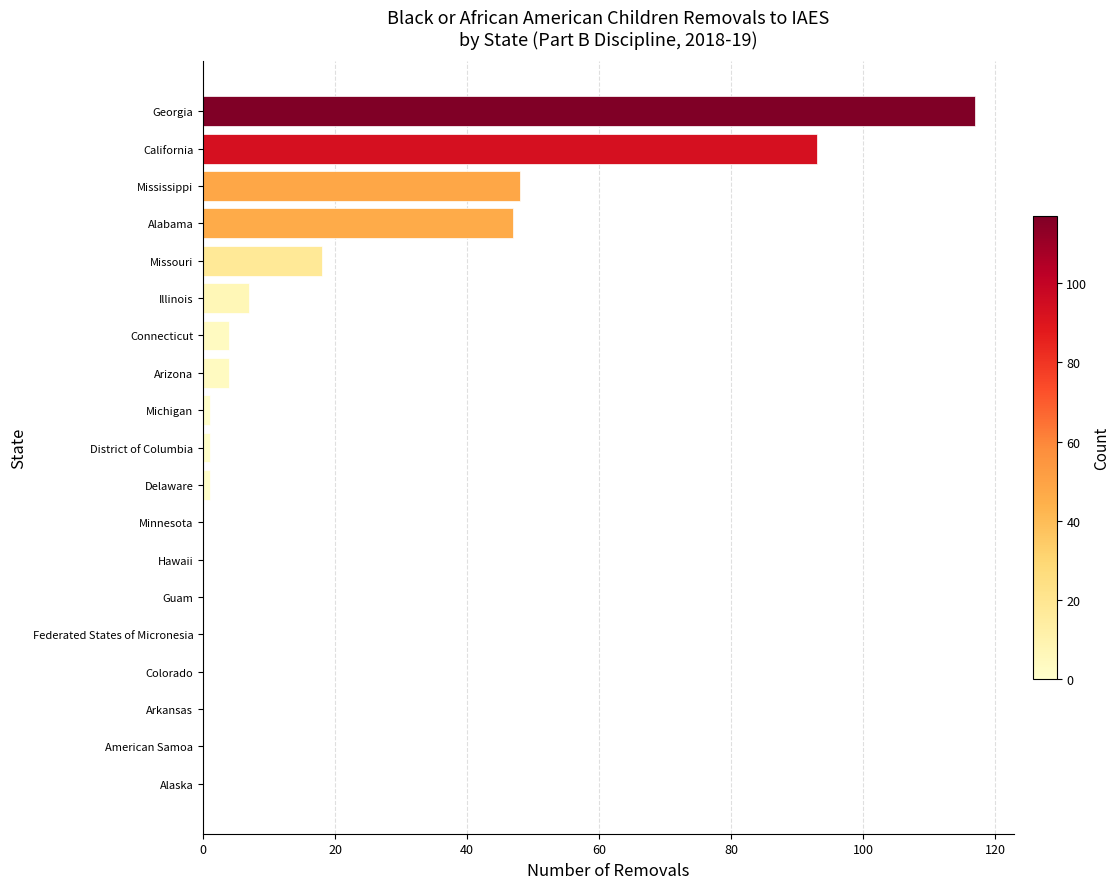

Does the chart contain stacked bars?

No